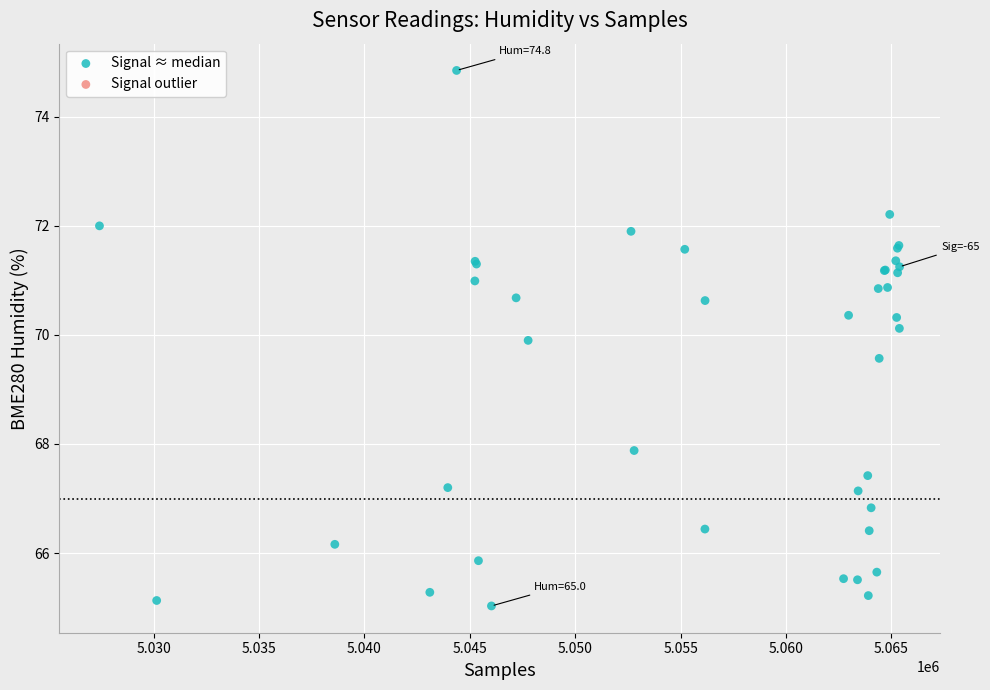

What Y value in the scatter plot is closest to 69?

69.6